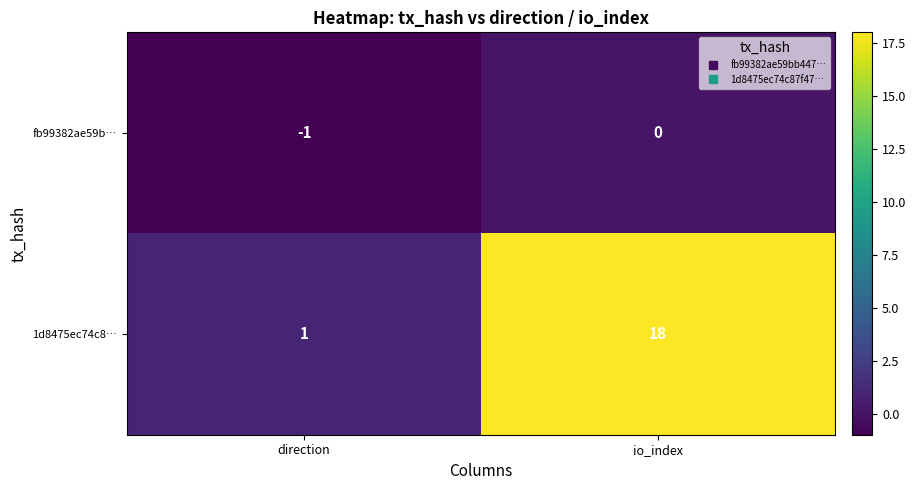

What is the smallest value displayed?

-1